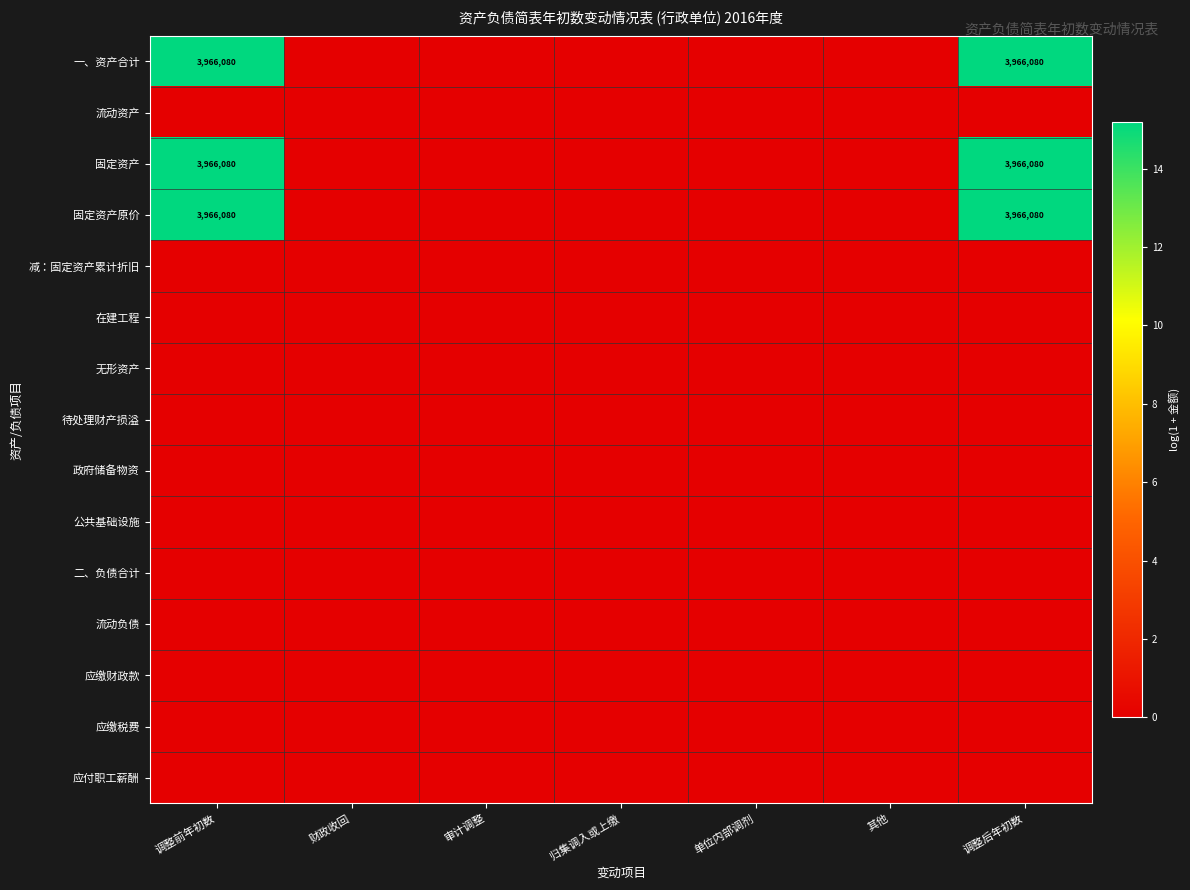

The value of 固定资产 at 调整后年初数 is 1310356. True or false?

False